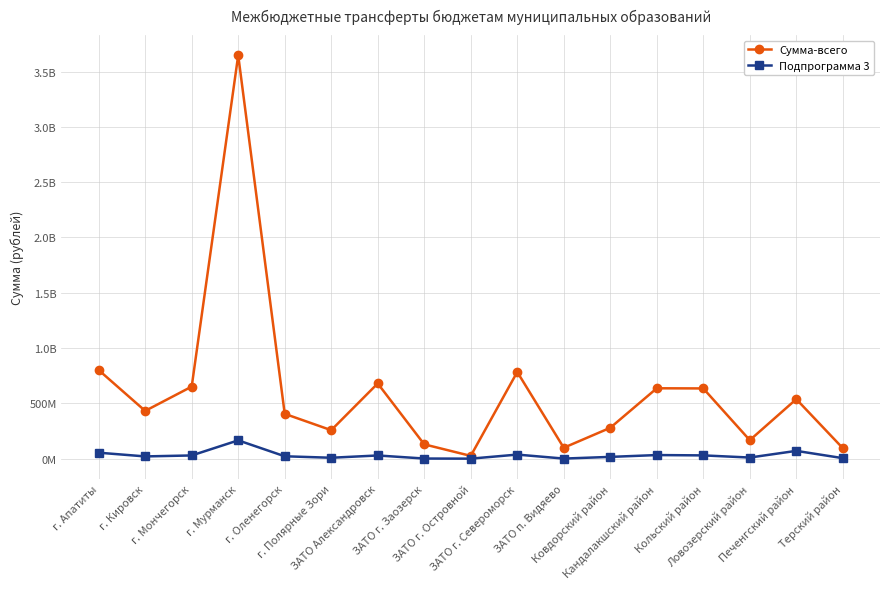

What is the label of the 8th point from the right?

ЗАТО г. Североморск